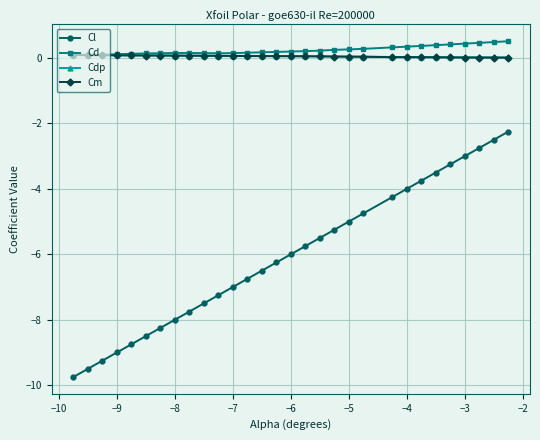

Which series has the widest spread of values?

Cl